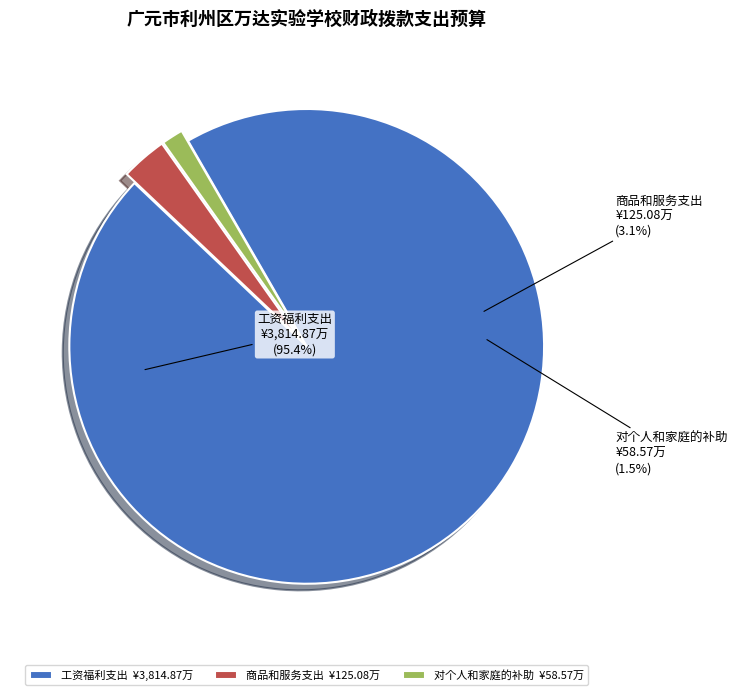

Is there a majority slice in this chart?

Yes